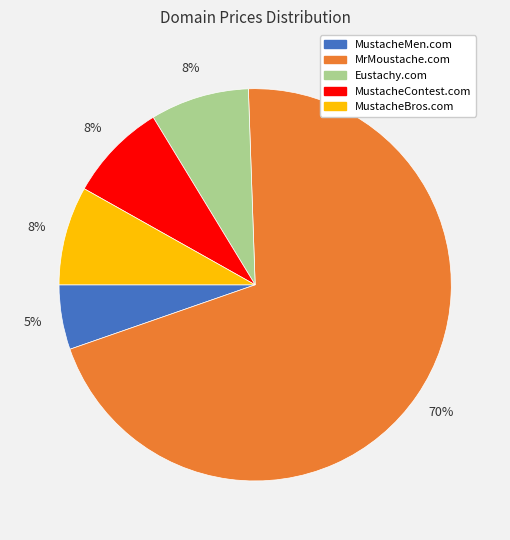

Count the number of slices in the pie.

5